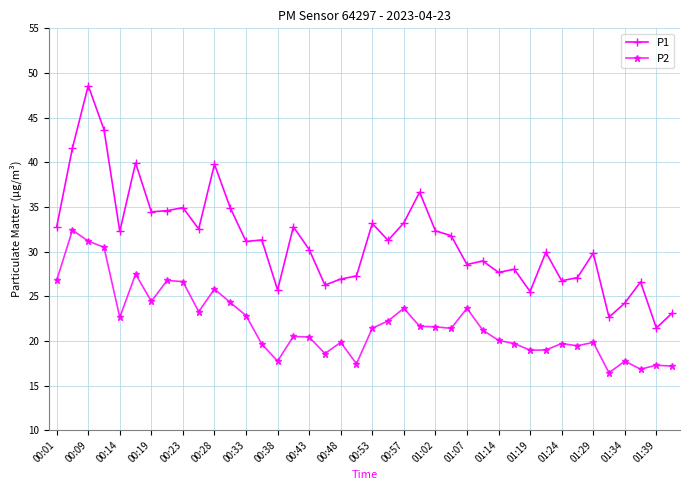

In P1, how many points are lower than both neighbors (excluding endpoints)?

13